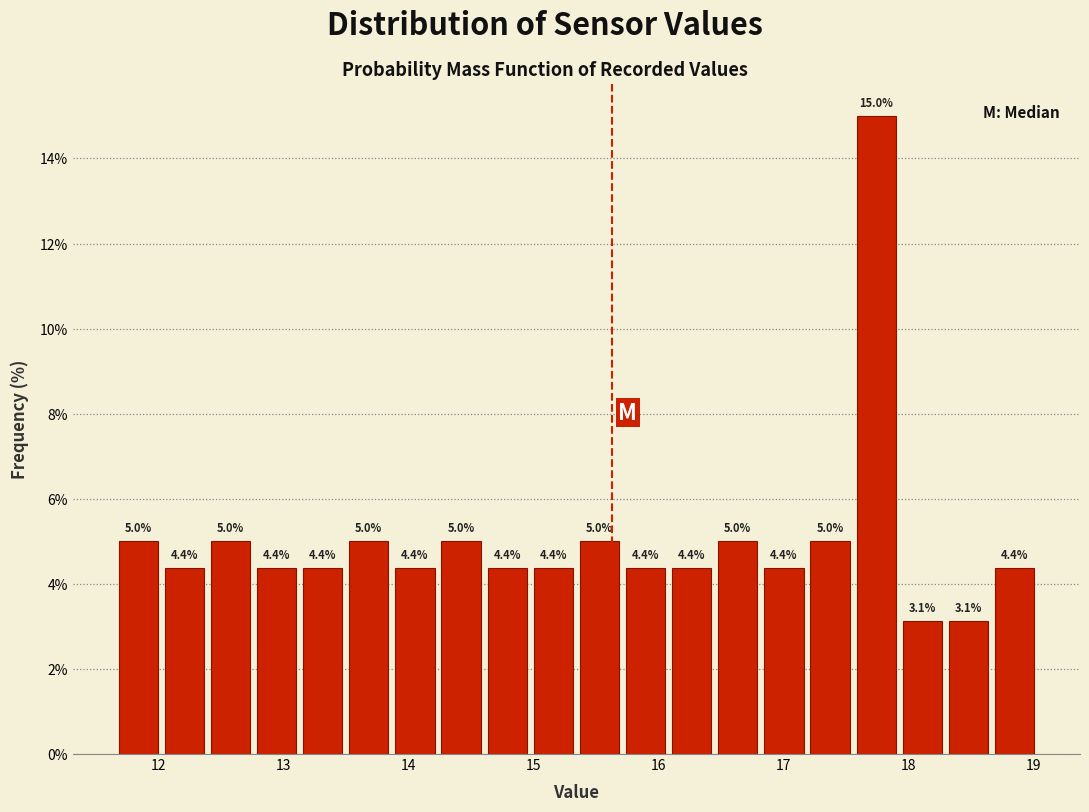

Around what value on the x-axis is the tallest bar? Give the approximate position of its centre, as read against the axis.

17.7